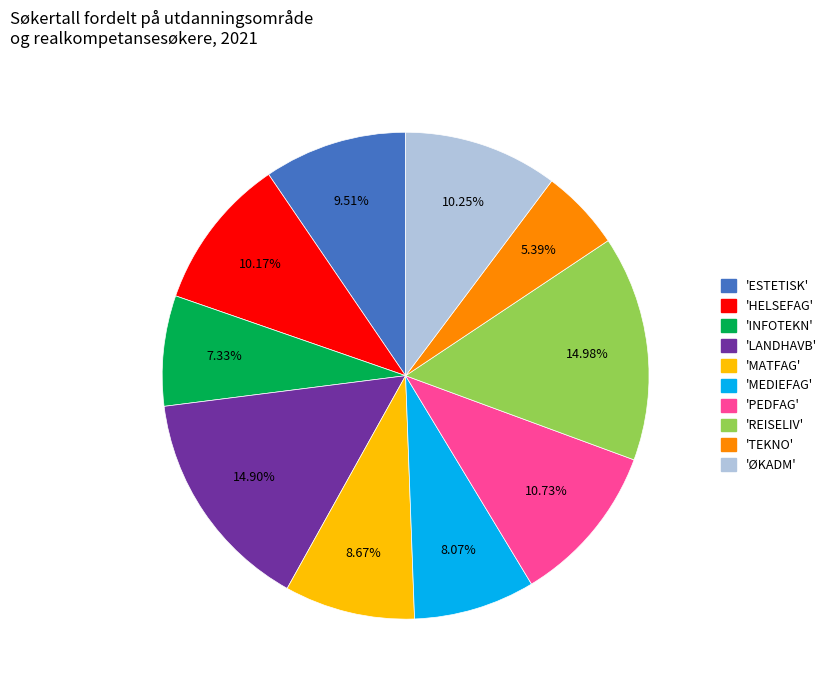

Is there any slice that represents more than half of the pie?

No